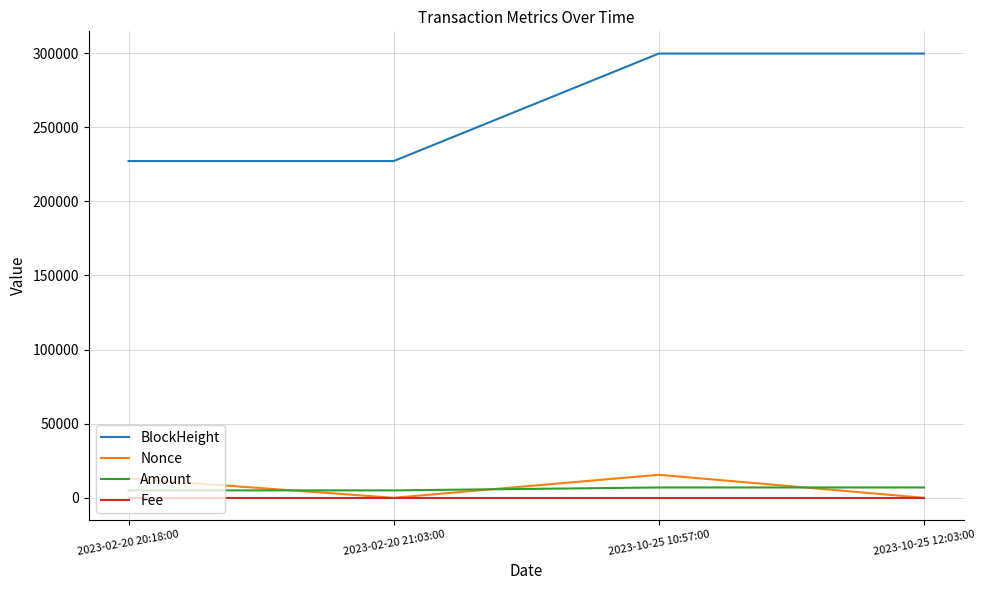

What is the maximum value shown in the chart?

299698.0